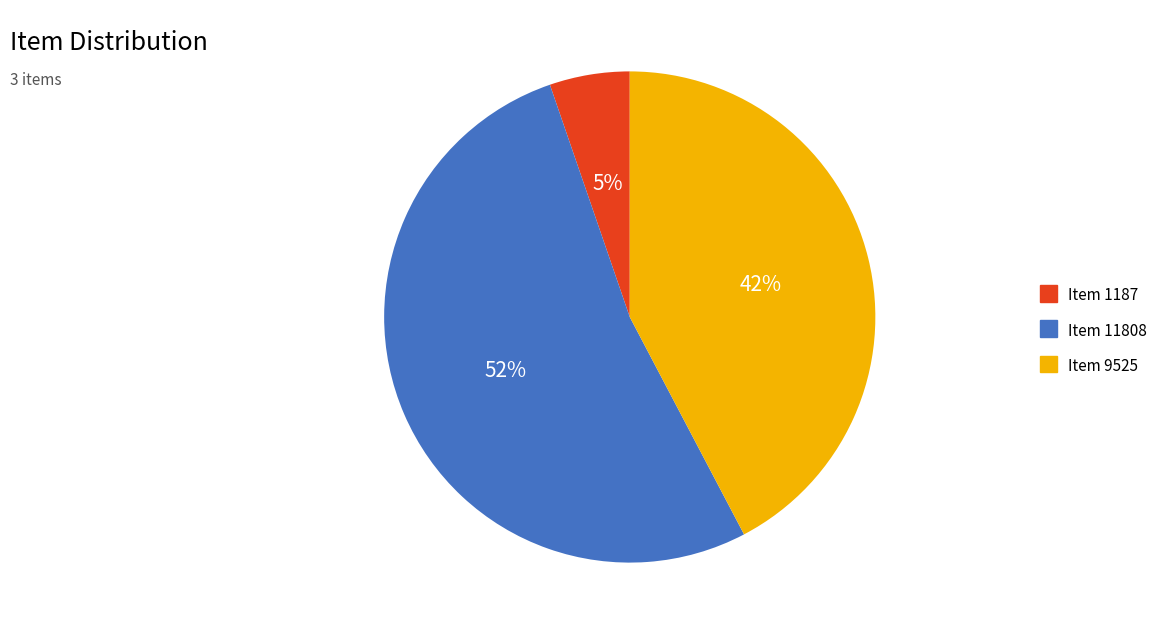

Which has a higher value, Item 1187 or Item 11808?

Item 11808